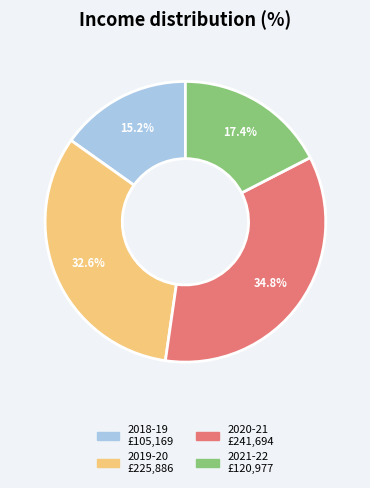

Is there any slice that represents more than half of the pie?

No